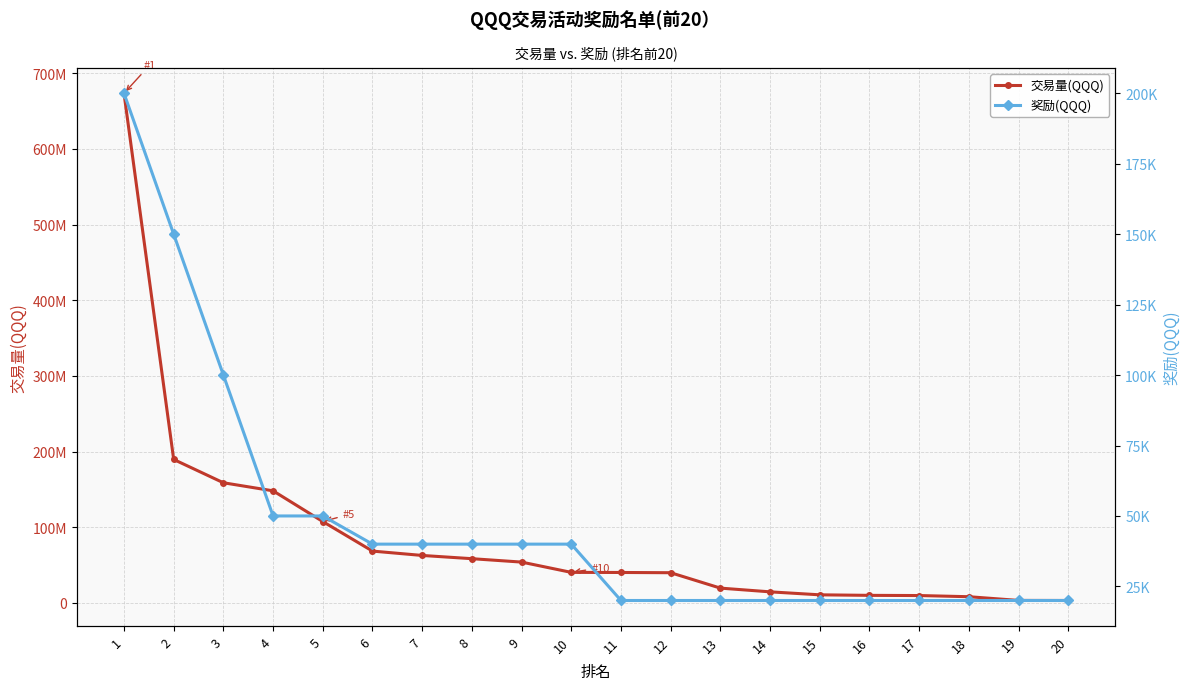

What is the value of the 奖励(QQQ) point at the 16th from the left?

20000